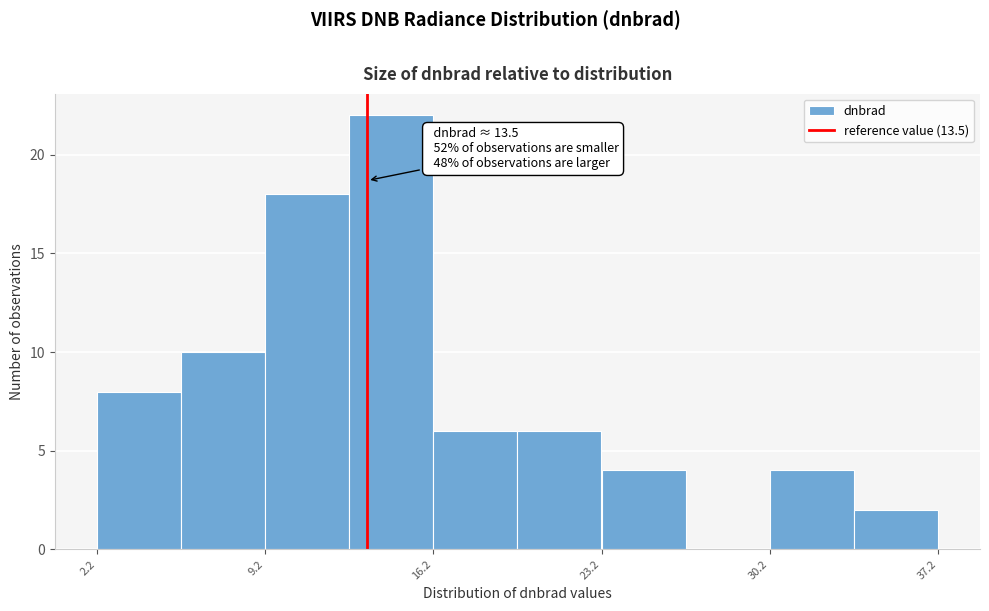

Read against the x-axis, roughly where is the centre of the tallest bar?

14